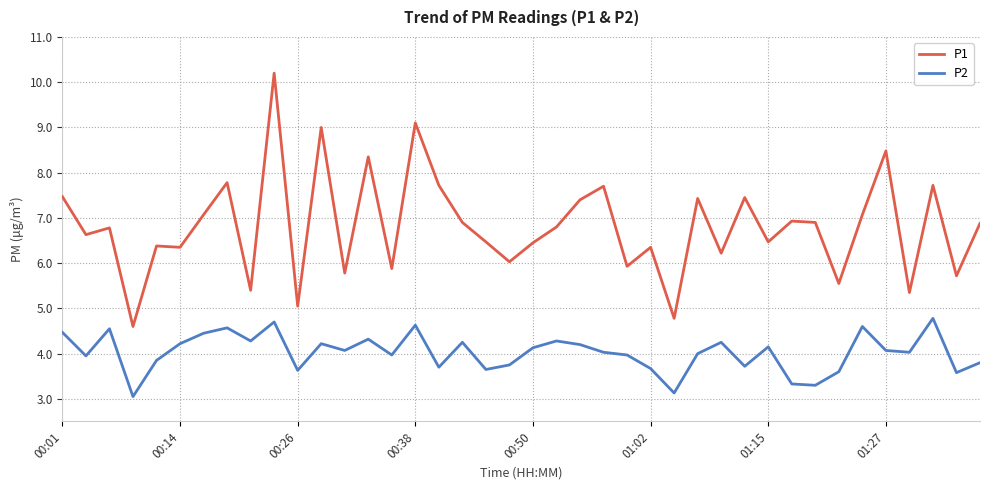

Which series has the largest total across all categories?

P1